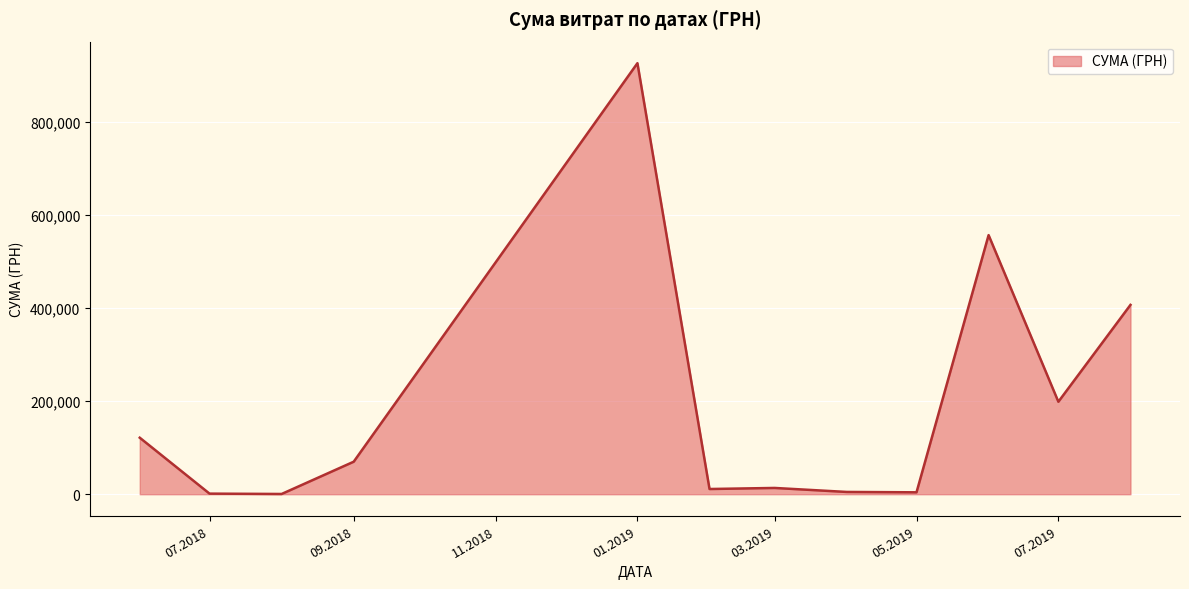

What is the greatest value displayed?

927060.7